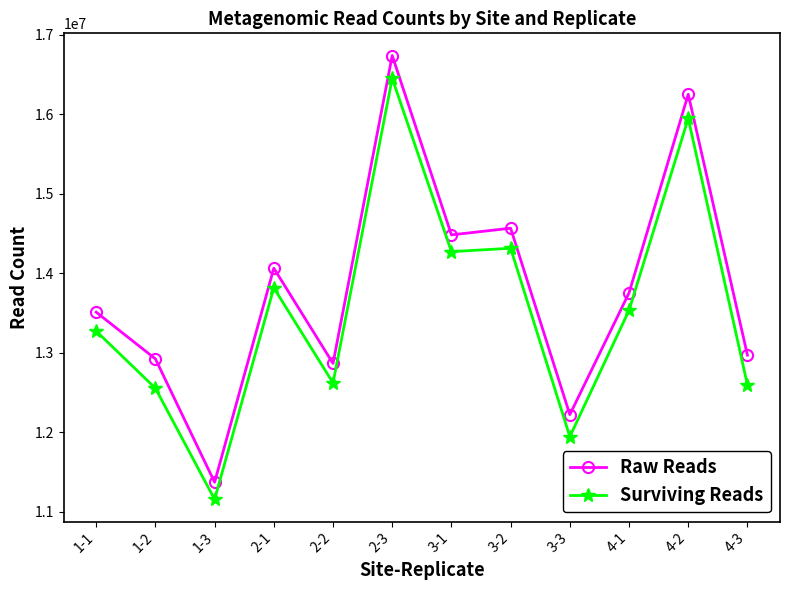

Does the chart display data point markers on the line(s)?

Yes